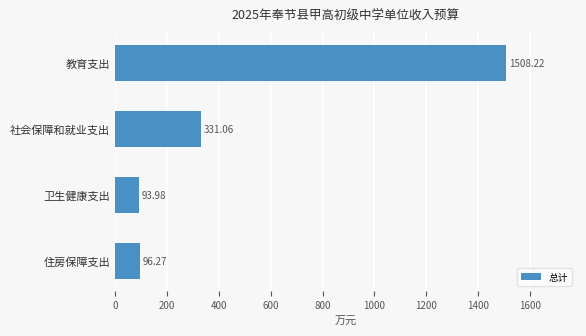

How many data points are above 331?

2